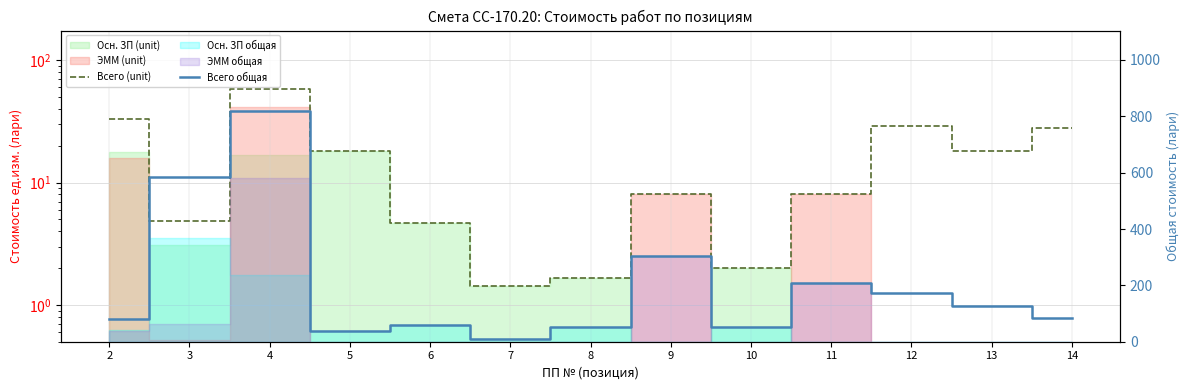

Rank the categories by Всего общая value from highest to lowest.

4, 3, 9, 11, 12, 13, 14, 2, 6, 10, 8, 5, 7